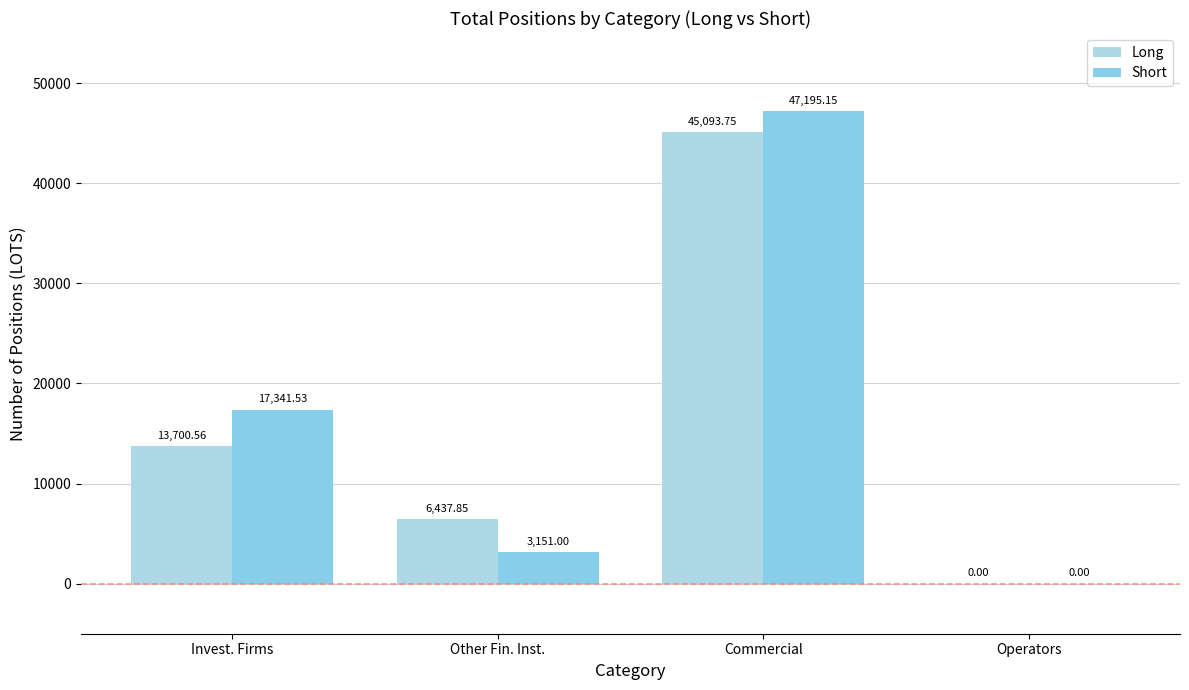

Which has a higher value, Other Fin. Inst. or Invest. Firms?

Invest. Firms